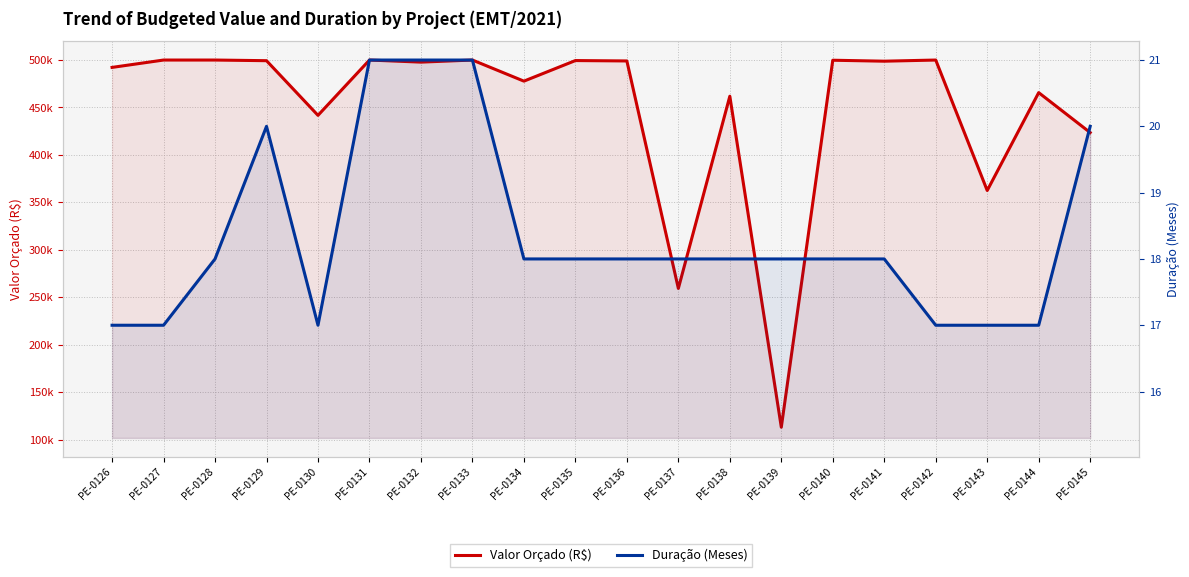

Does the chart have visible grid lines?

Yes